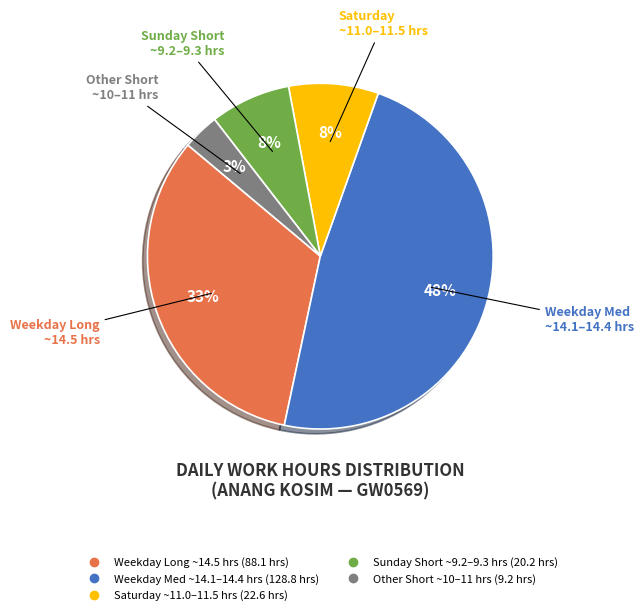

Does any single category account for the majority?

No